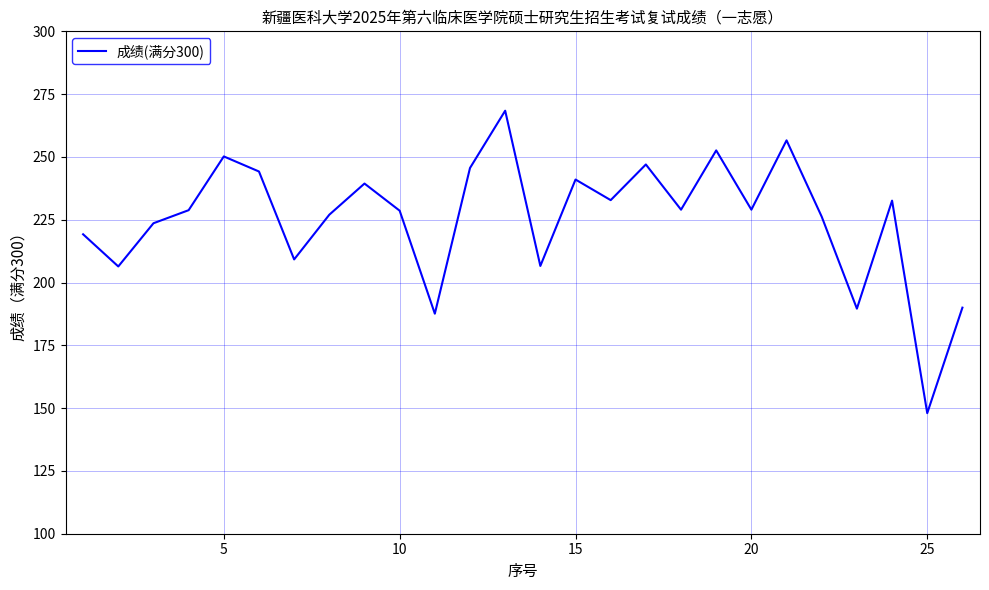

Does the chart display data point markers on the line(s)?

No